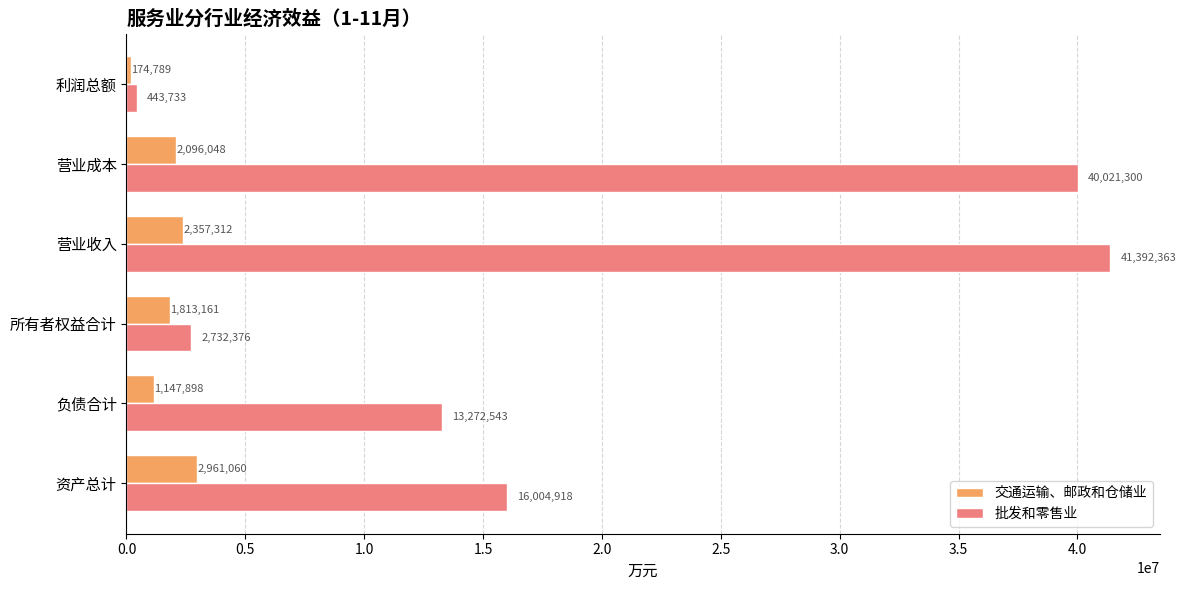

How many values in the 批发和零售业 series exceed 16004918?

3